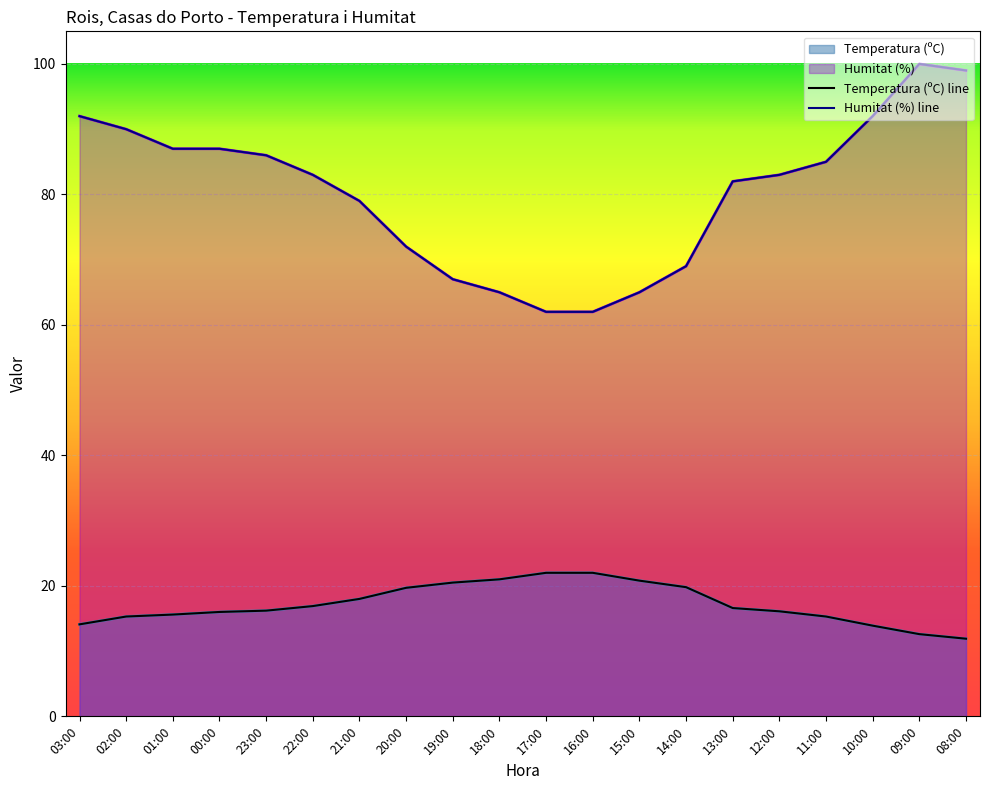

Which series has the widest spread of values?

Humitat (%)